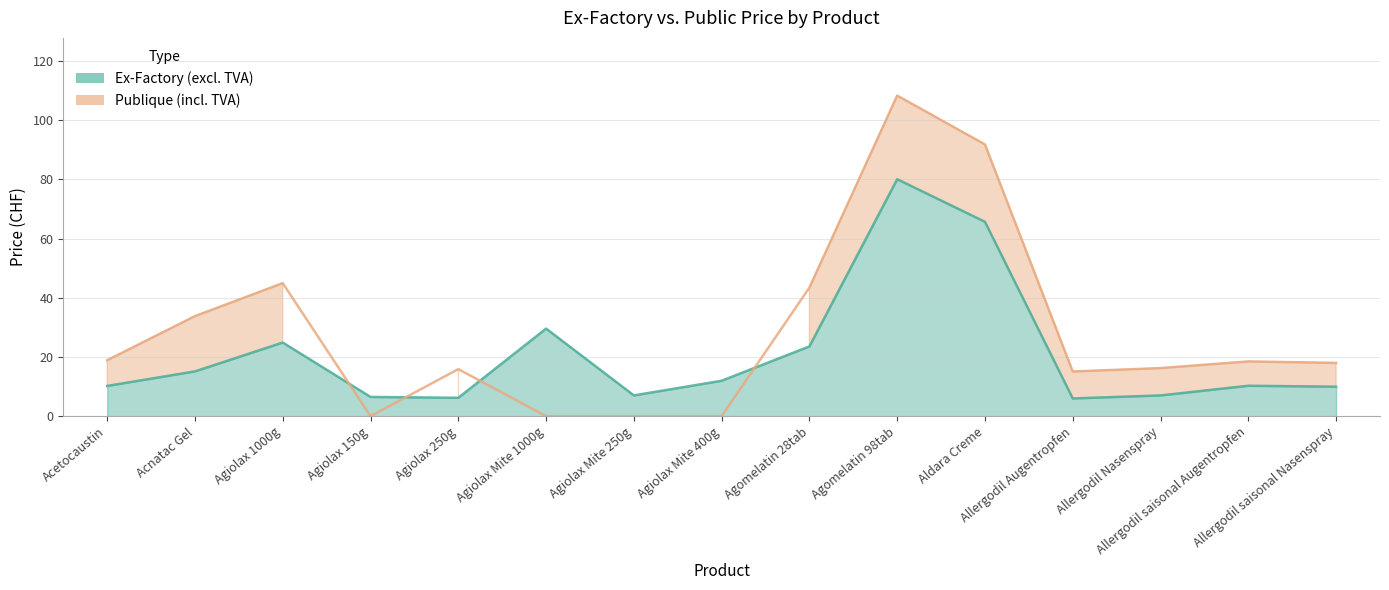

How many times do Ex-Factory (excl. TVA) and Publique (incl. TVA) cross each other?

4